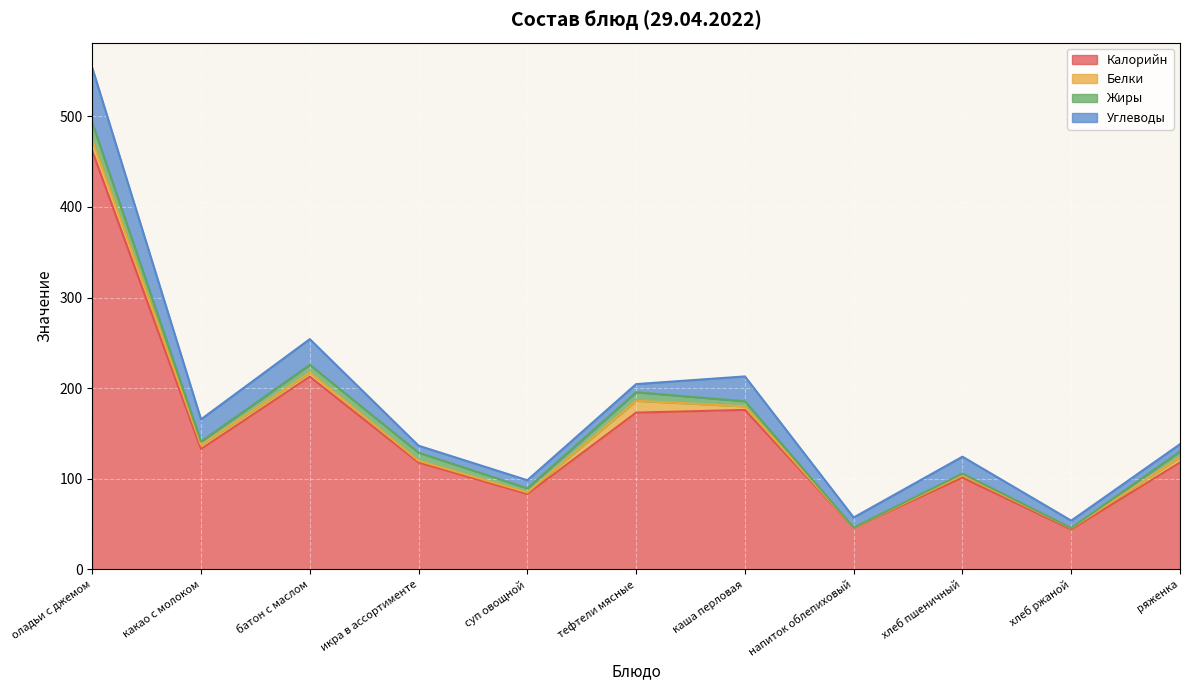

At how many categories does at least one series exceed 9?

11